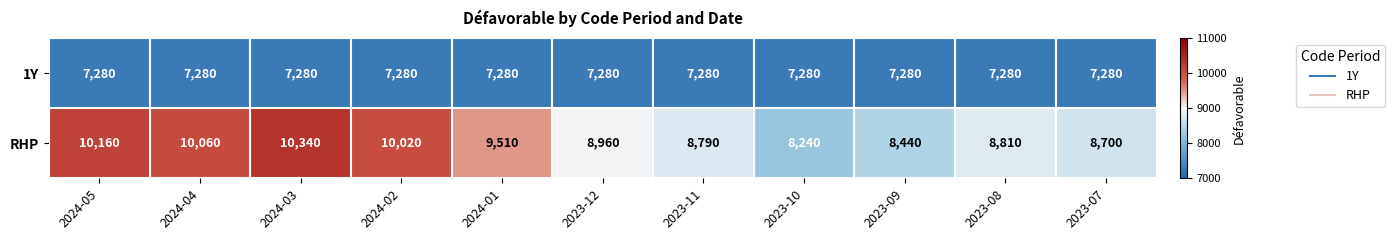

Which series has the largest total across all categories?

RHP